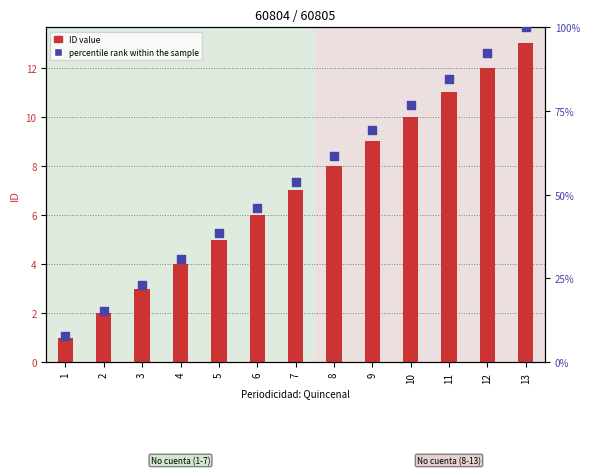

Which series has the largest total across all categories?

percentile rank within the sample